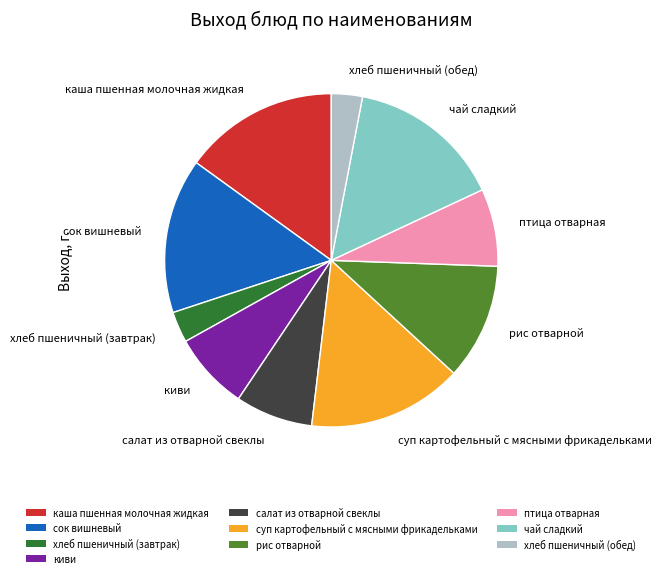

Approximately how many times larger is the value at киви compared to птица отварная?

1.0